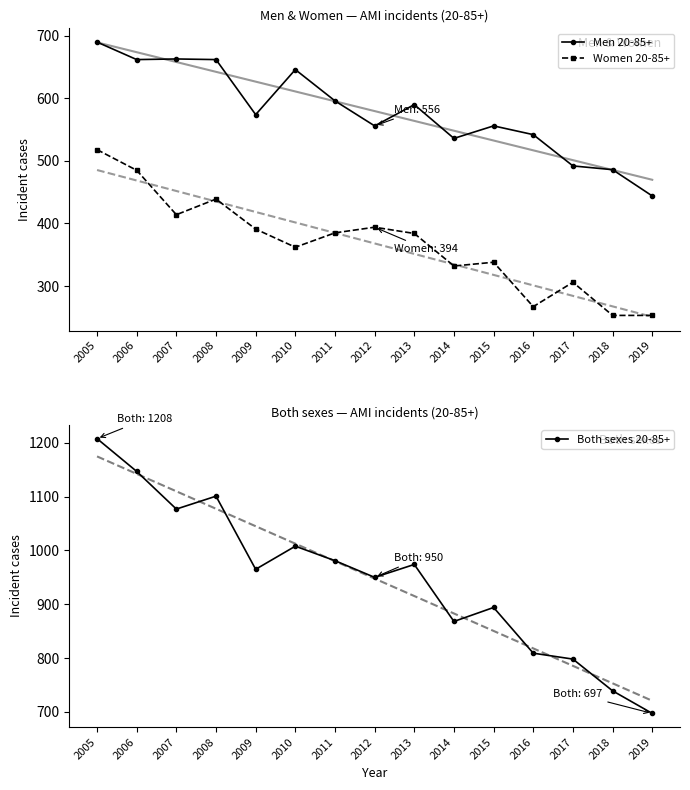

Reading left to right, extract all data points from this chart.

Men 20-85+: 2005=690	2006=662	2007=663	2008=662	2009=574	2010=646	2011=596	2012=556	2013=590	2014=536	2015=556	2016=542	2017=492	2018=486	2019=444
Women 20-85+: 2005=518	2006=485	2007=414	2008=439	2009=391	2010=362	2011=385	2012=394	2013=384	2014=332	2015=338	2016=267	2017=306	2018=253	2019=253
Both sexes 20-85+: 2005=1208	2006=1147	2007=1077	2008=1101	2009=965	2010=1008	2011=981	2012=950	2013=974	2014=868	2015=894	2016=809	2017=798	2018=739	2019=697